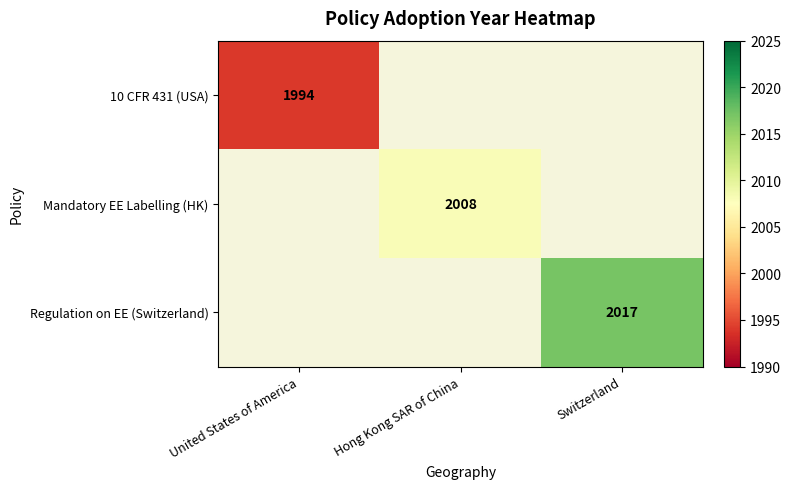

Is it true that Regulation on EE (Switzerland) equals 3246 at Switzerland?

False